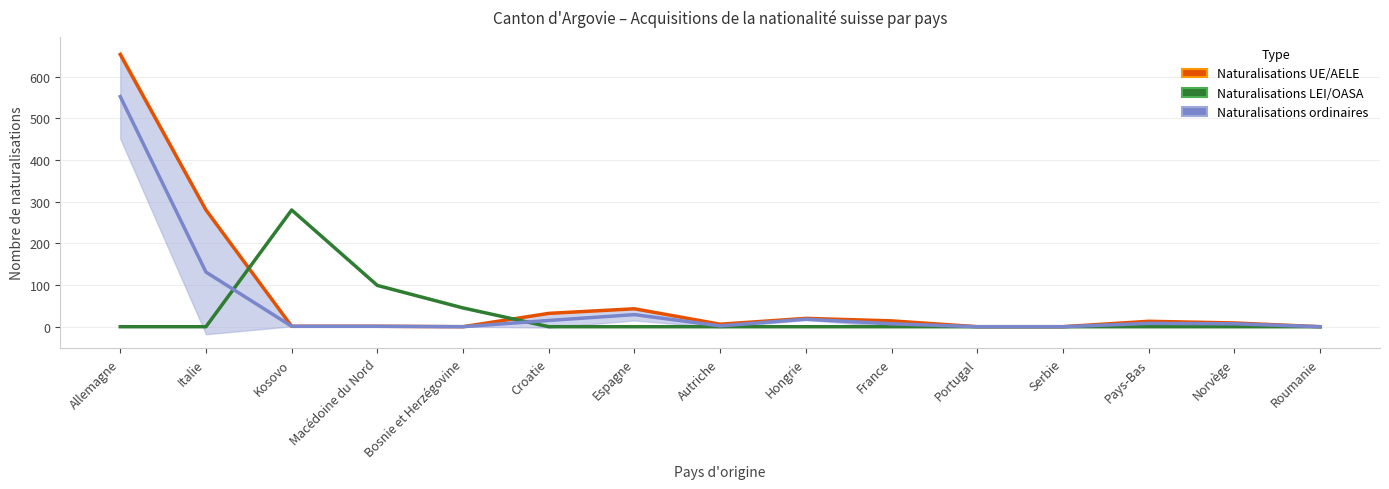

What is the label of the 15th point from the left?

Roumanie